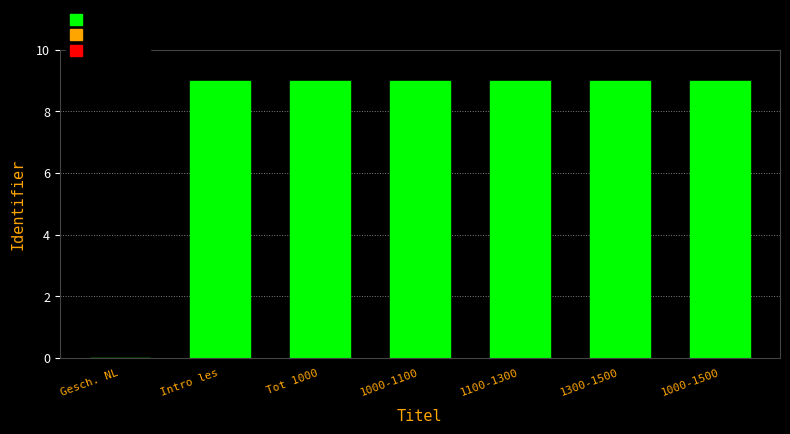

What is the greatest value displayed?

9.0